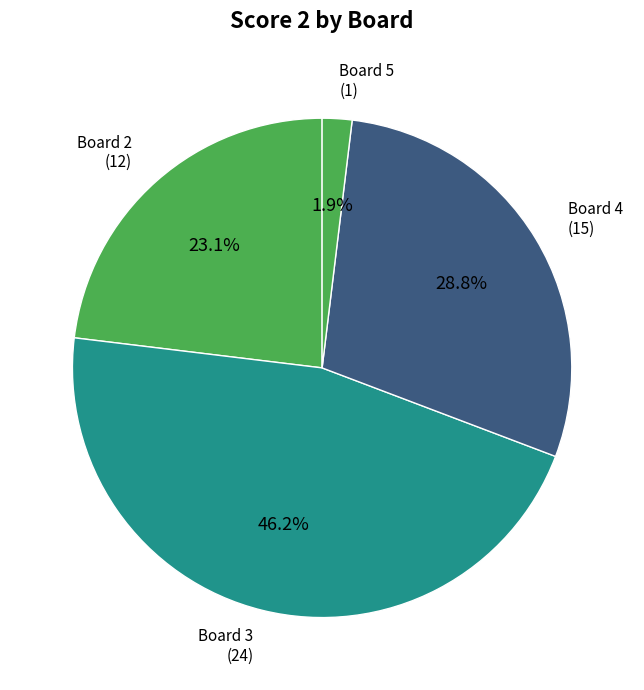

How many segments does this pie chart have?

4